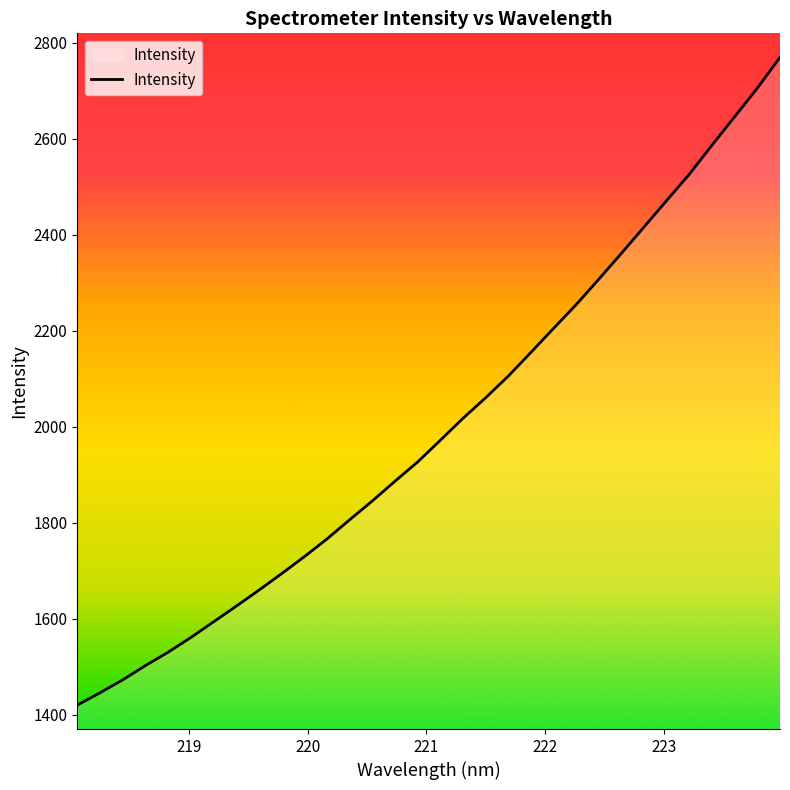

What is the greatest value displayed?

2769.8